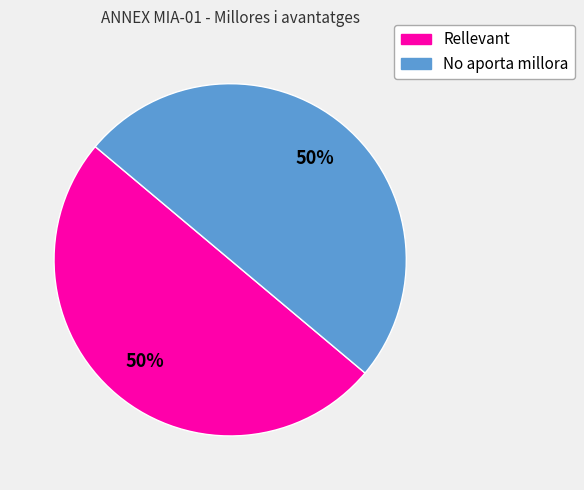

Count the number of slices in the pie.

2